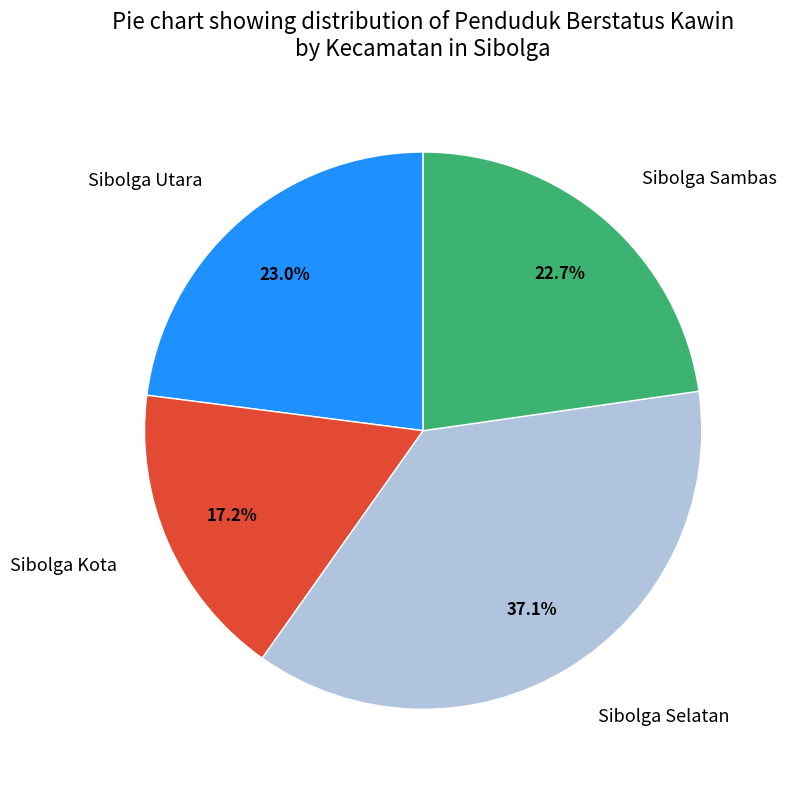

To the nearest percent, what is the difference between the largest and smallest slice percentages?

20%